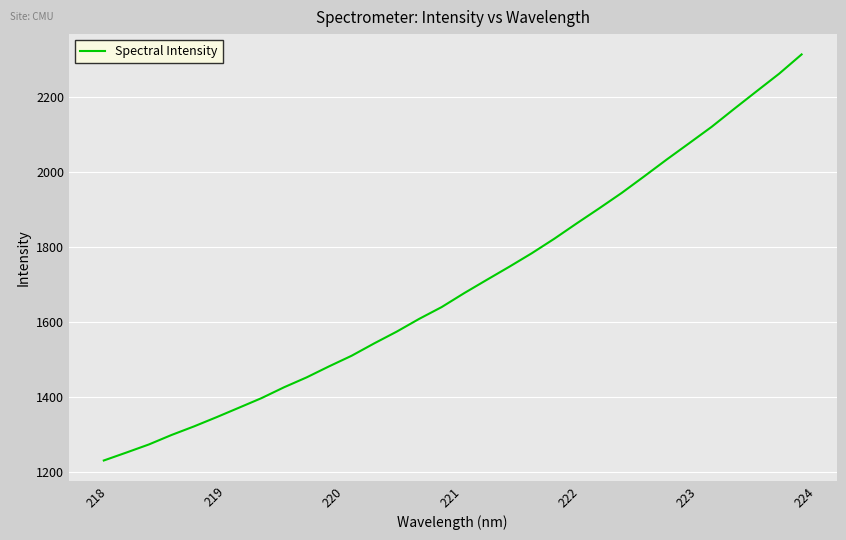

How many series are shown in this chart?

1